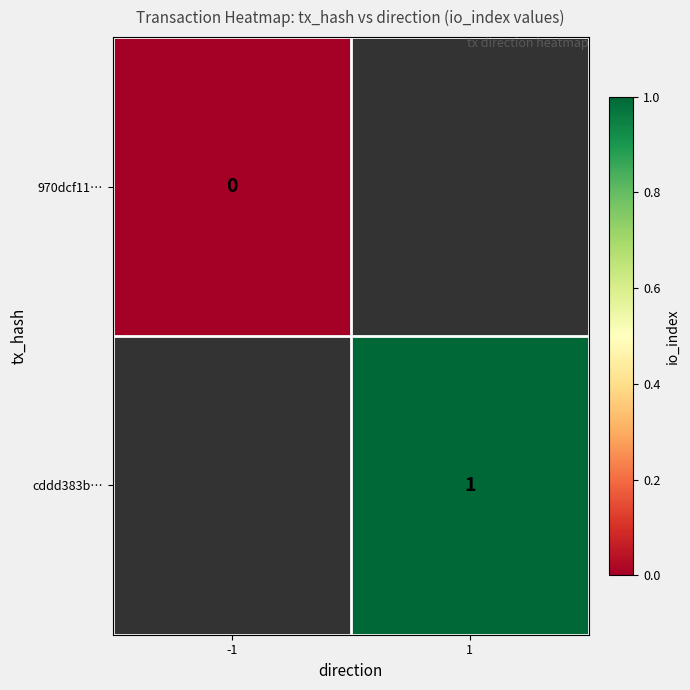

Is it true that cddd383b… equals 2 at 1?

False